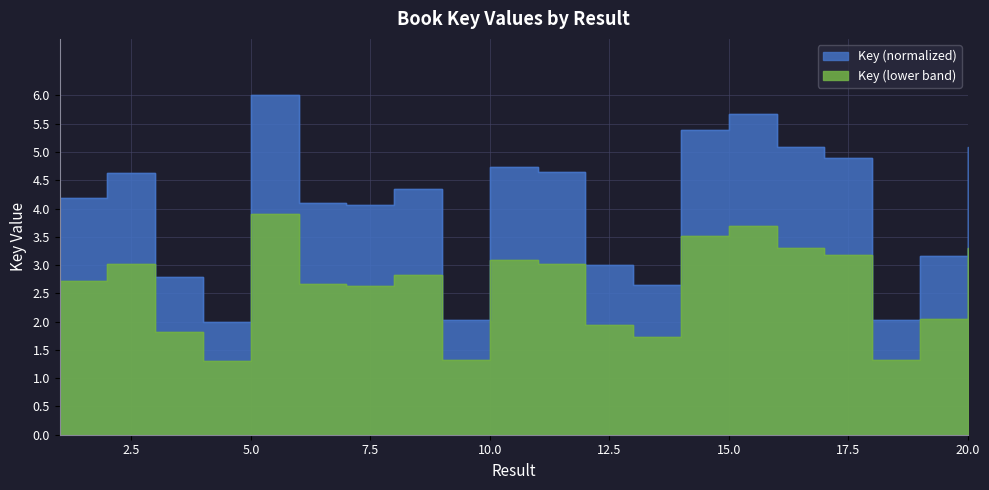

What is the change in value from 6 to 11?

+0.5